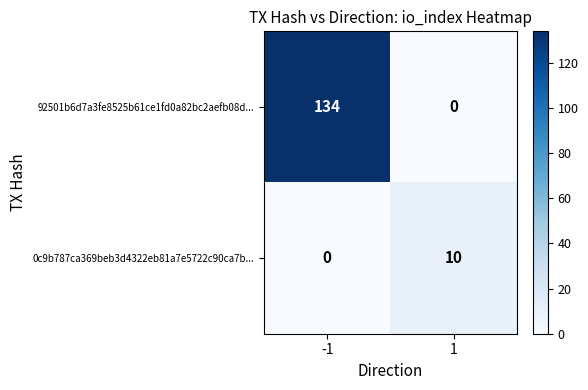

What is the spread (max minus min) of values at -1?

134